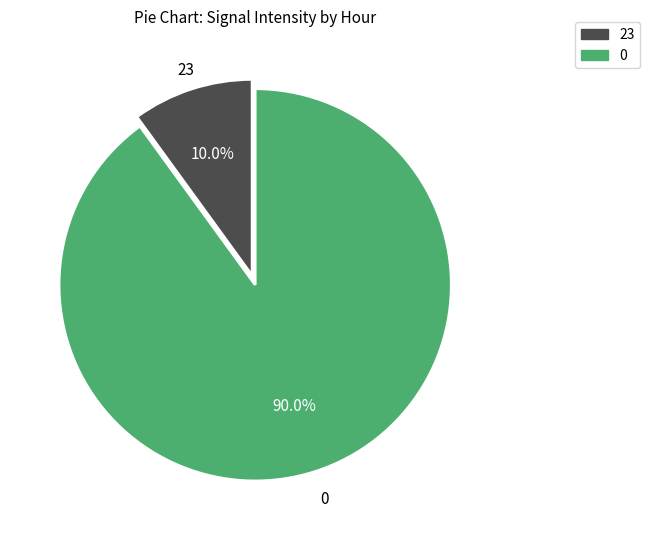

How many segments does this pie chart have?

2